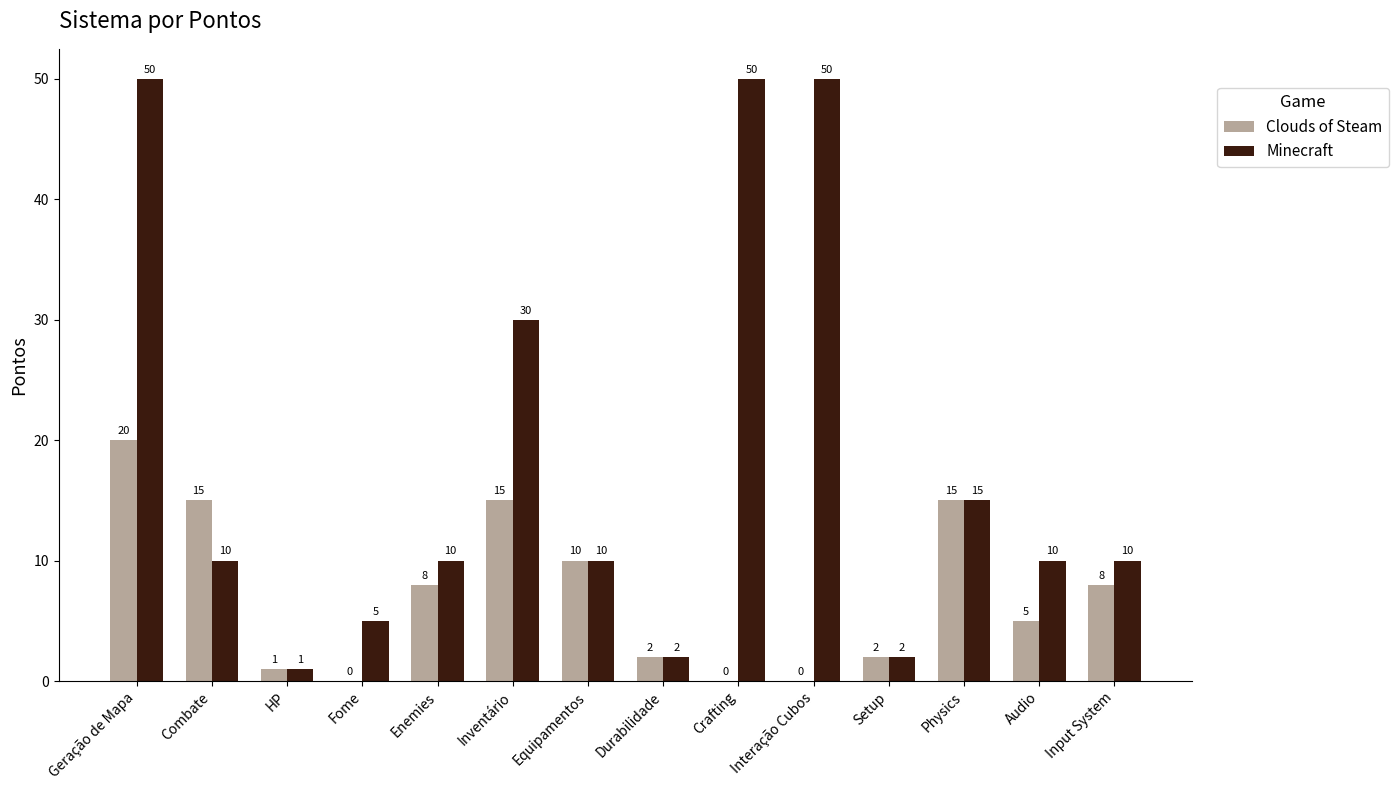

Is the value of Clouds of Steam at HP greater than the value of Minecraft at Durabilidade?

No